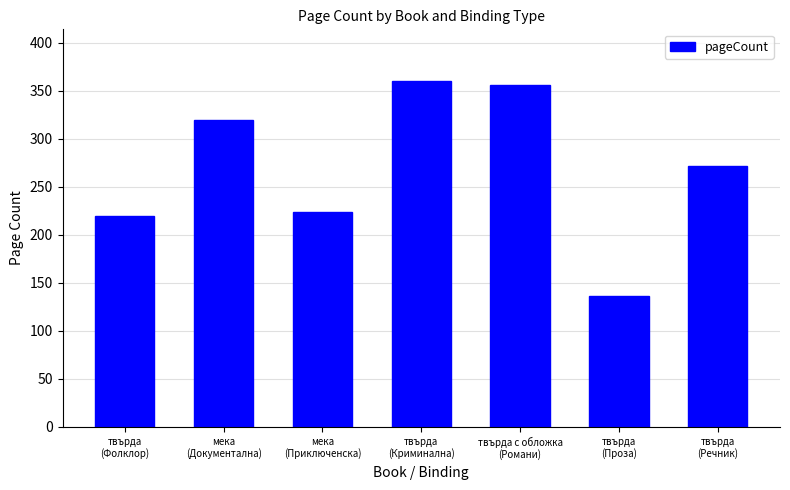

How many data points are less than 272?

3